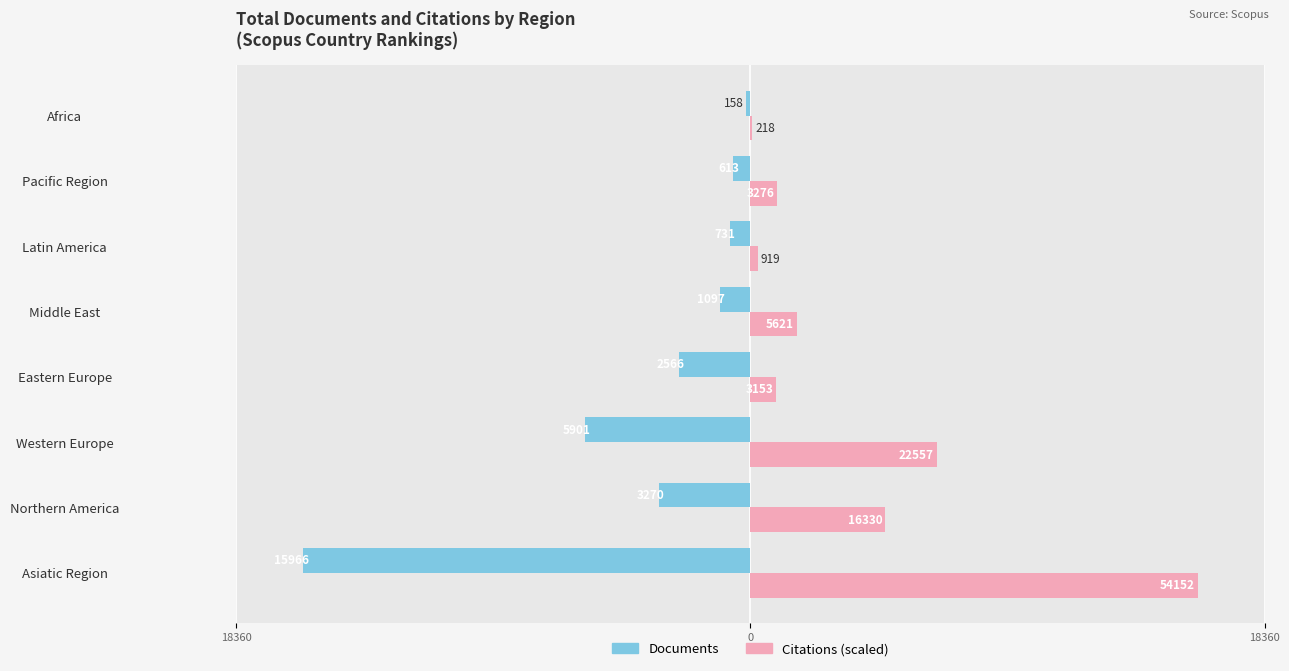

What are all the series names shown in the legend?

Documents, Citations (scaled)